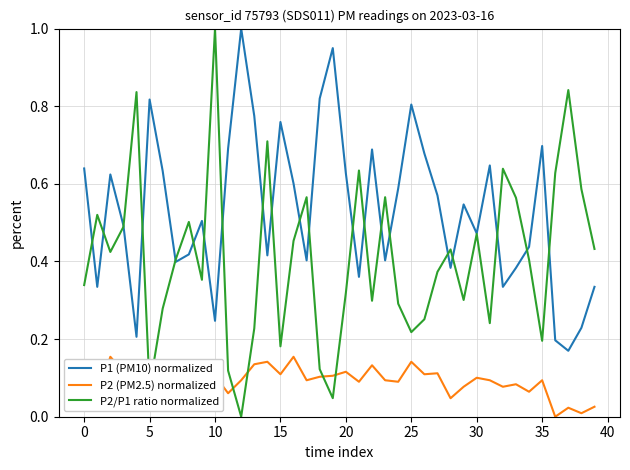

Which series has the largest total across all categories?

P1 (PM10) normalized